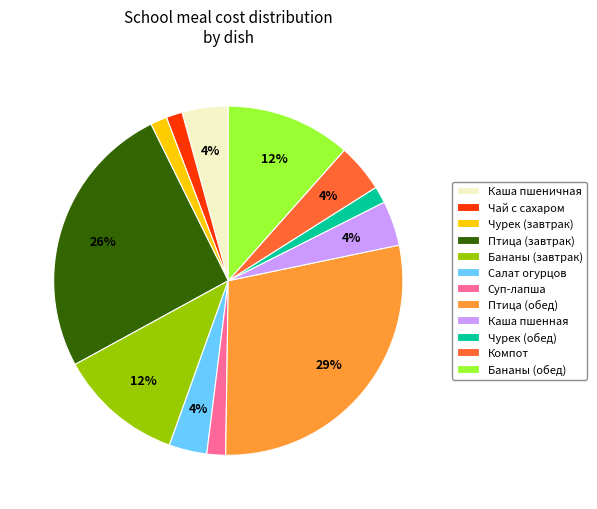

Is Бананы (завтрак) the majority of the pie?

No